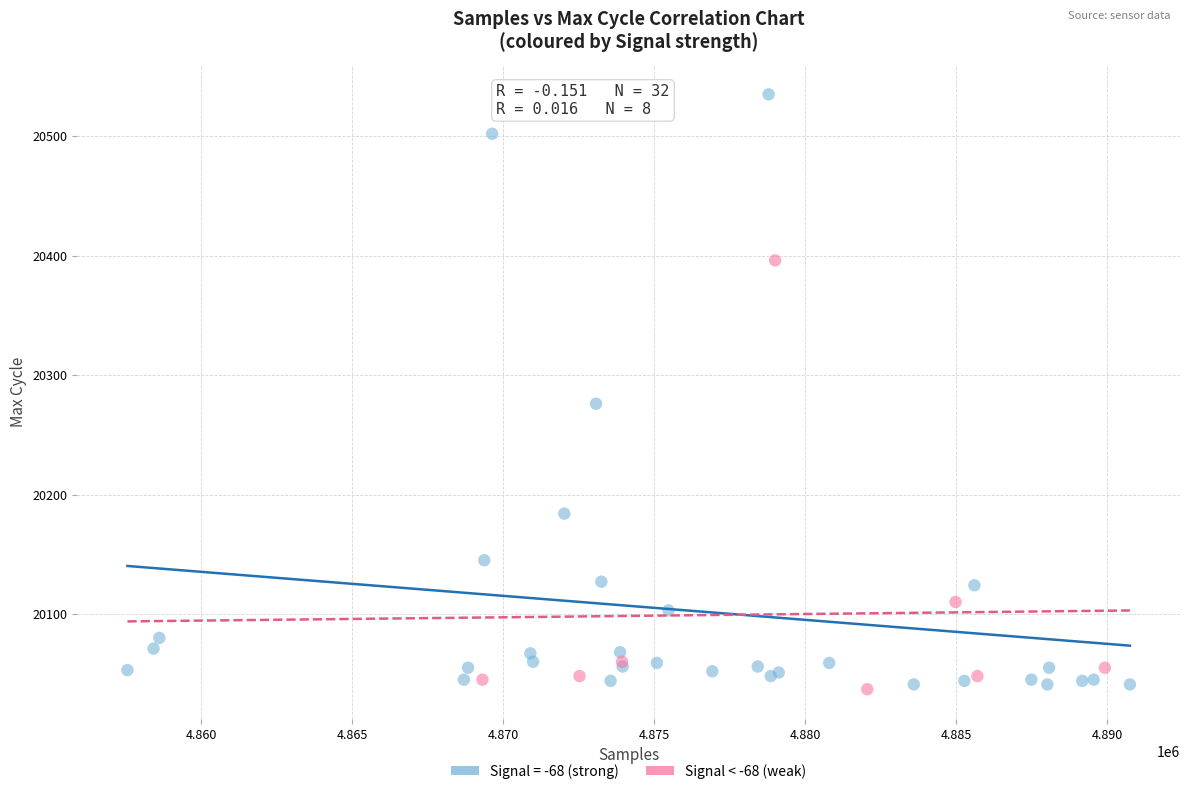

Which series contains the highest Y value?

Signal = -68 (strong)